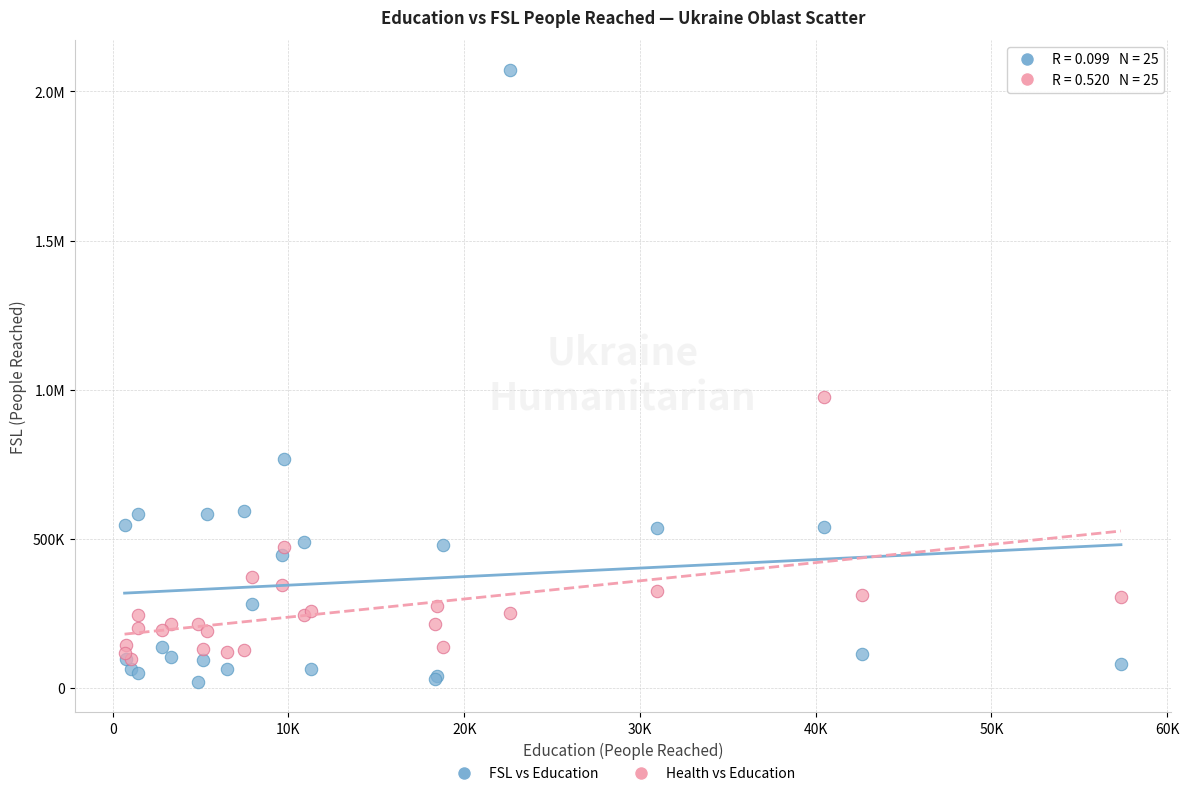

What are all the series names shown in the legend?

FSL vs Education, Health vs Education